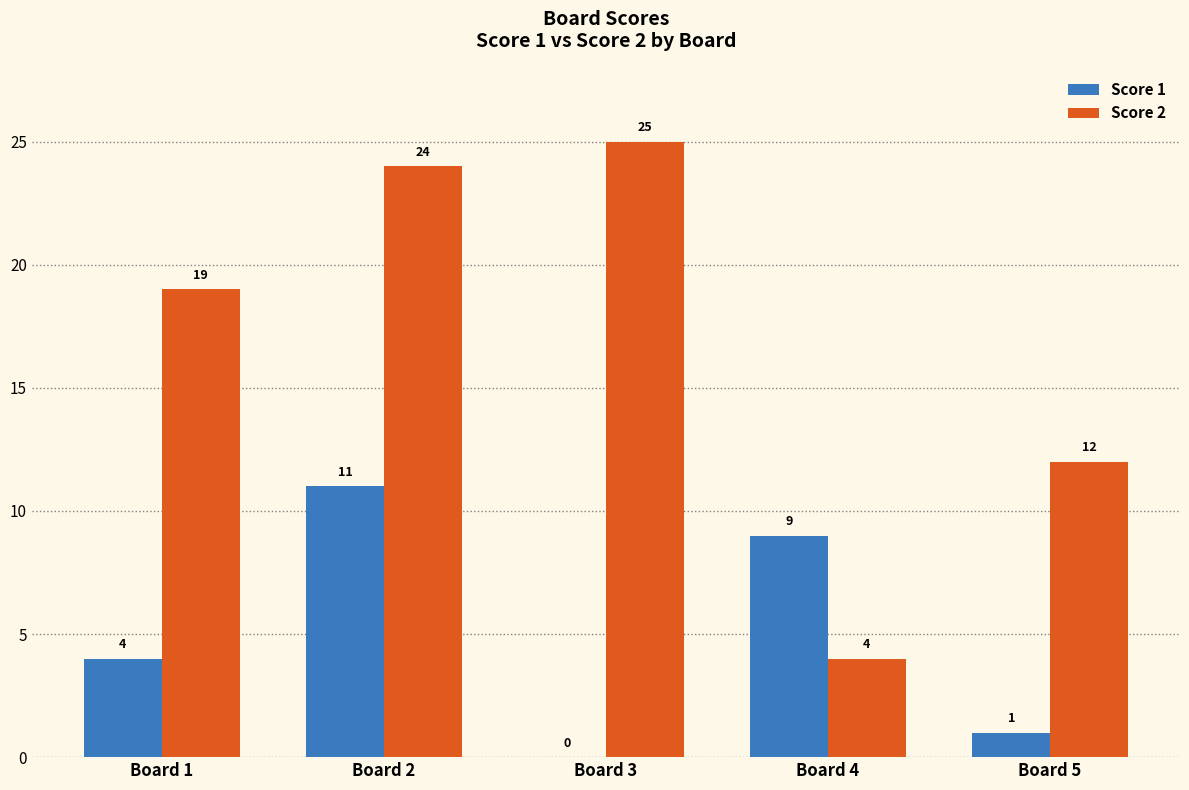

Which series has the widest spread of values?

Score 2